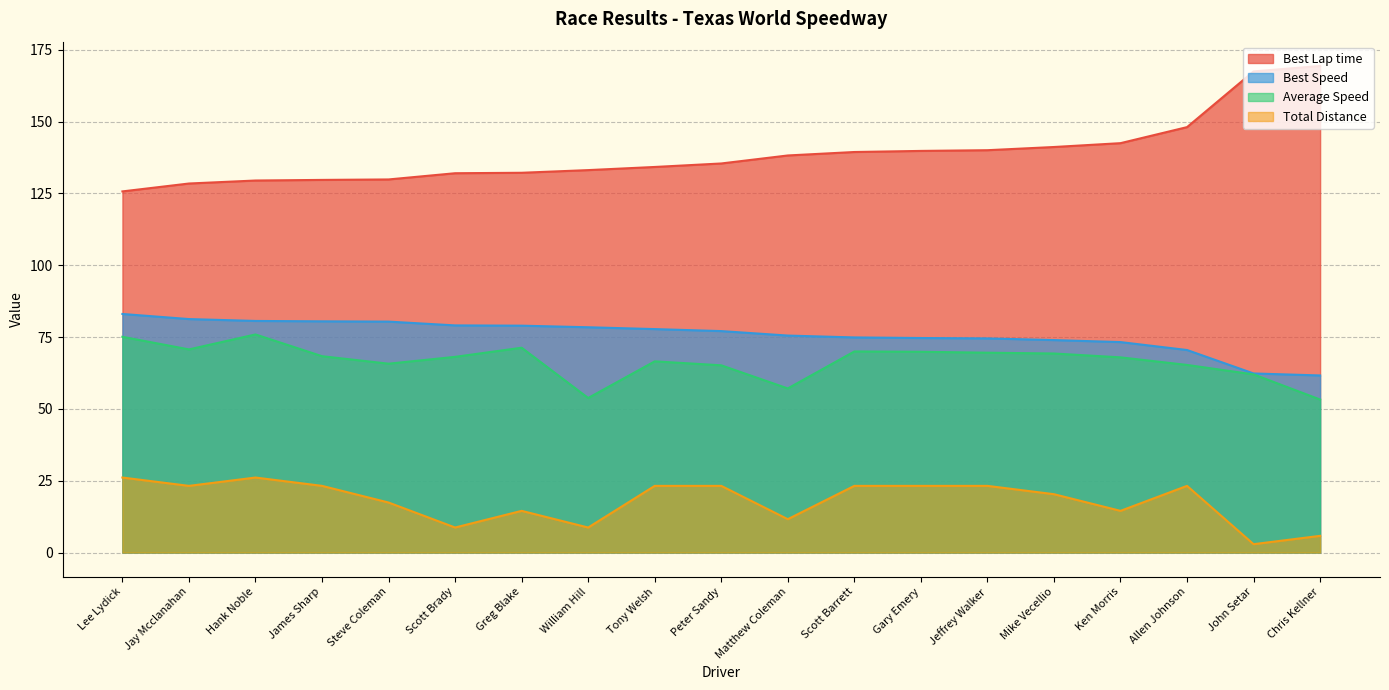

Is it true that Best Lap time equals 133.1 at William Hill?

True